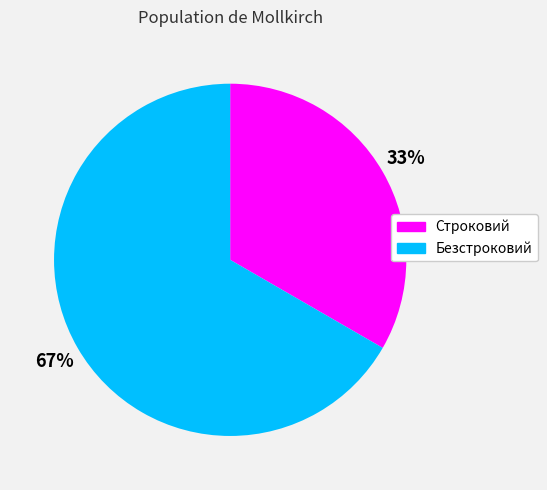

Is the sum of Строковий and Безстроковий greater than half?

Yes